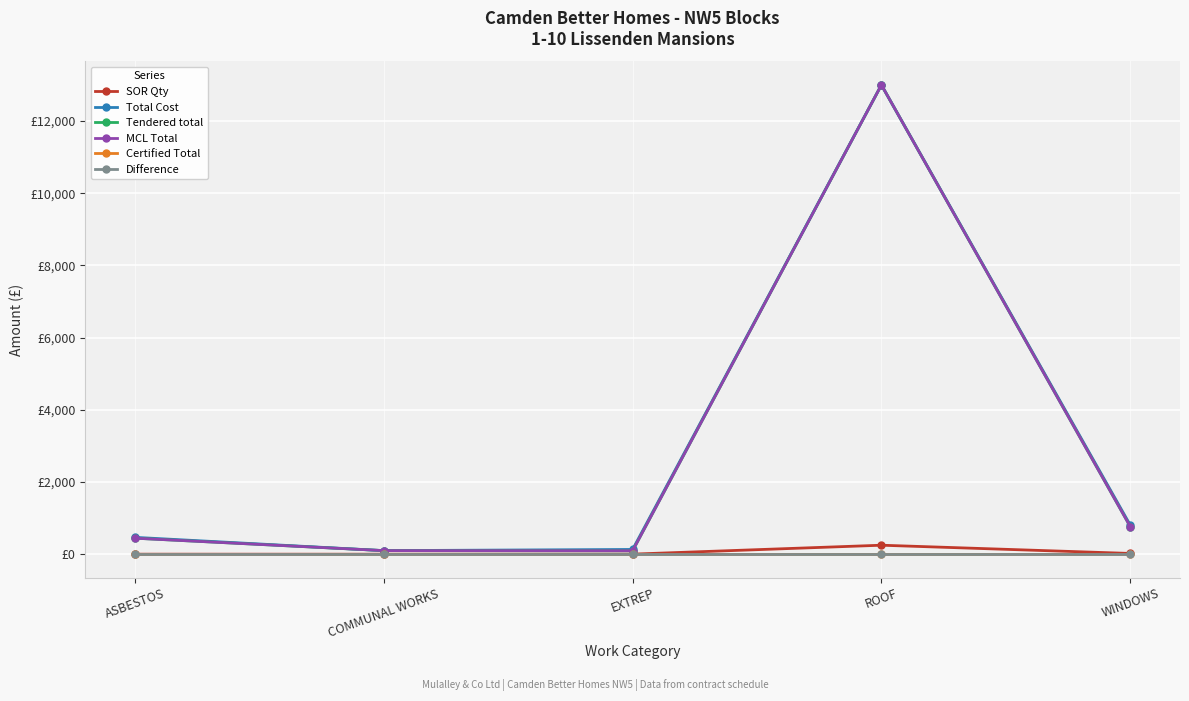

What is the difference between the maximum and minimum values in the SOR Qty series?

249.0